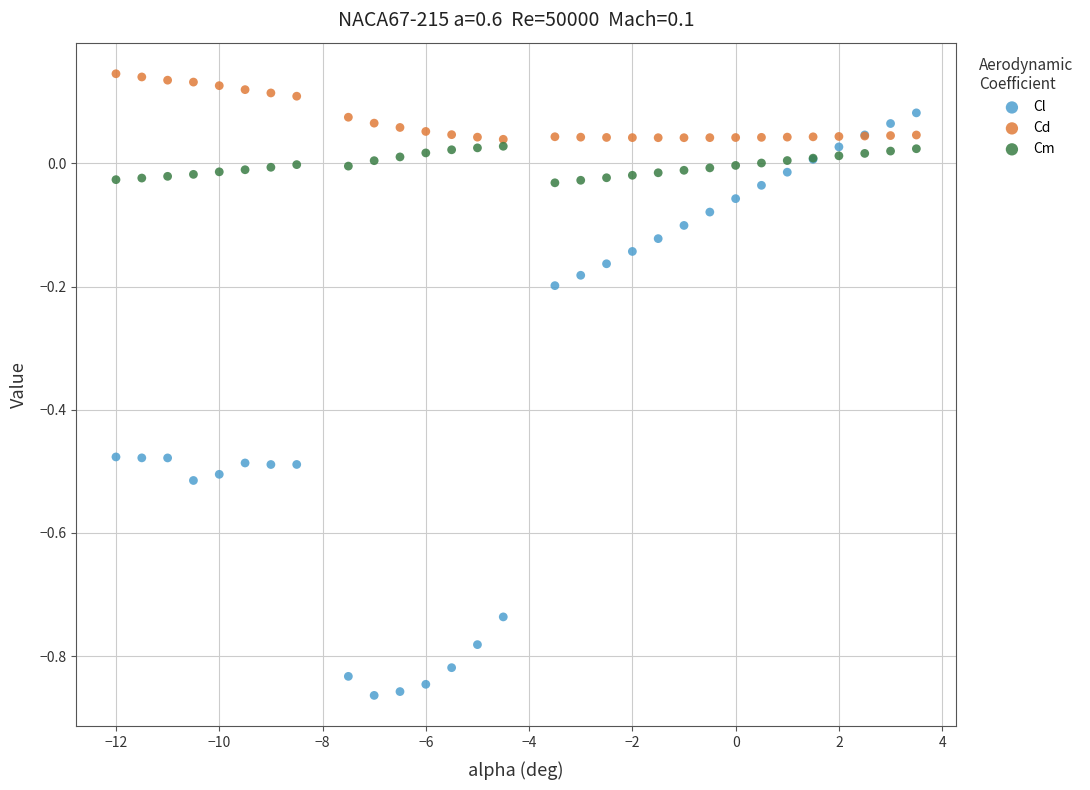

Which series reaches the minimum Y coordinate?

Cl